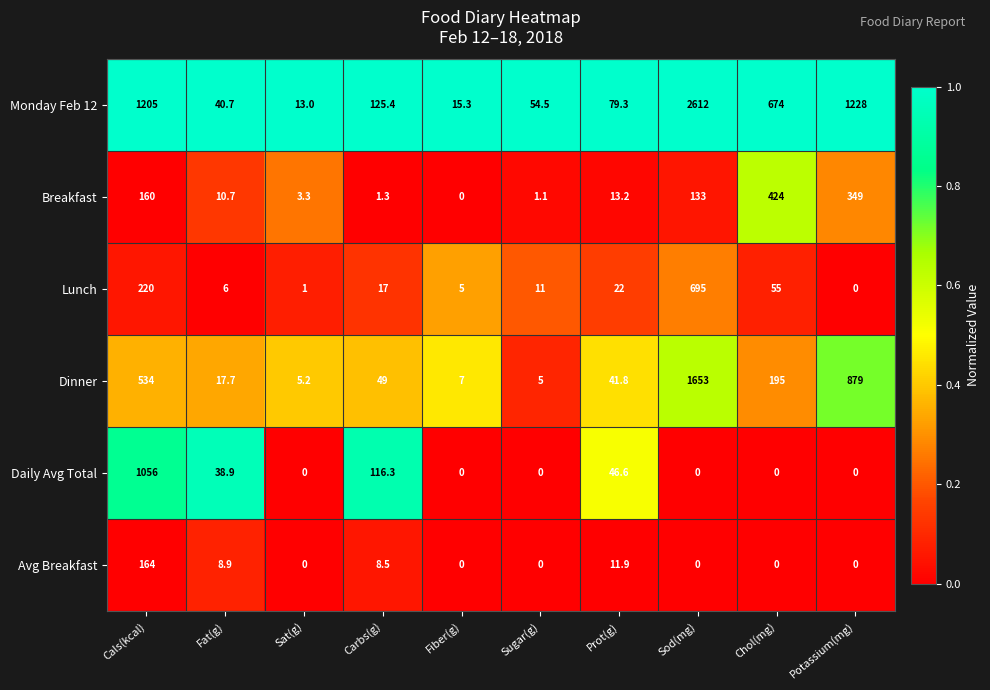

List the series in order of their peak value, highest first.

Monday Feb 12, Dinner, Daily Avg Total, Lunch, Breakfast, Avg Breakfast